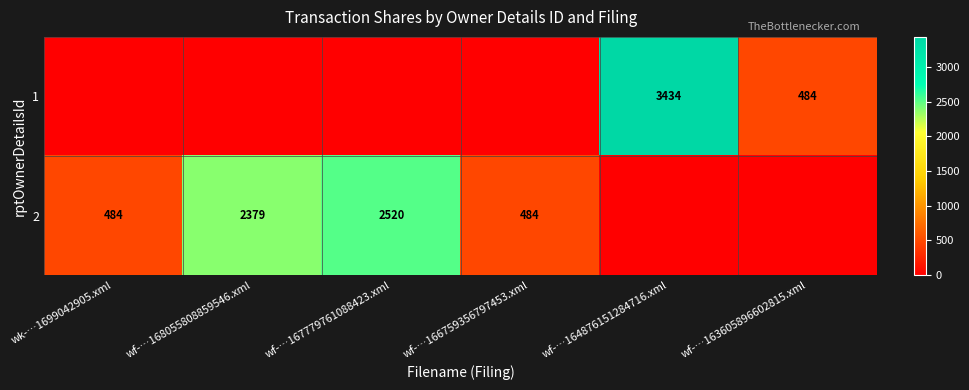

The 2 series shows 484 at wk-…1699042905.xml. True or false?

True